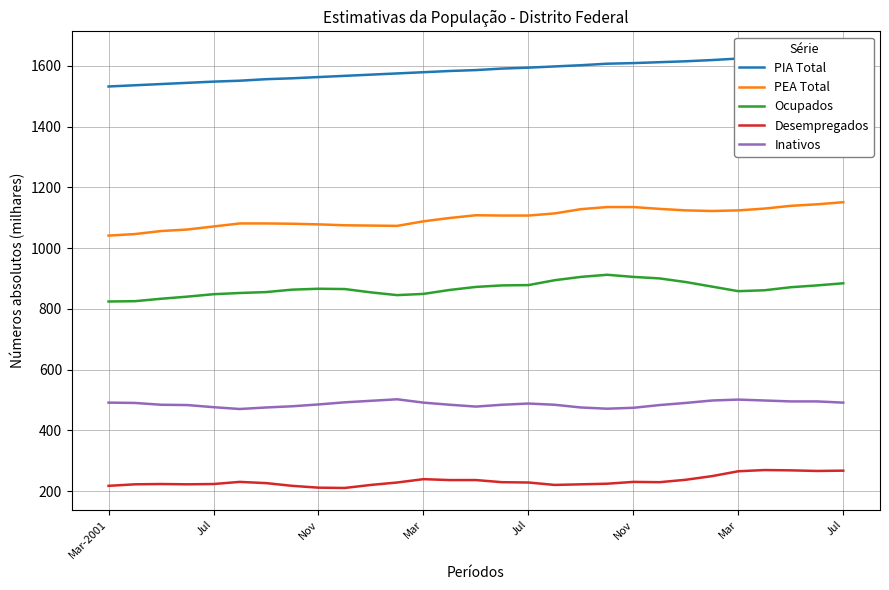

Is it true that Desempregados equals 236 at 13?

True